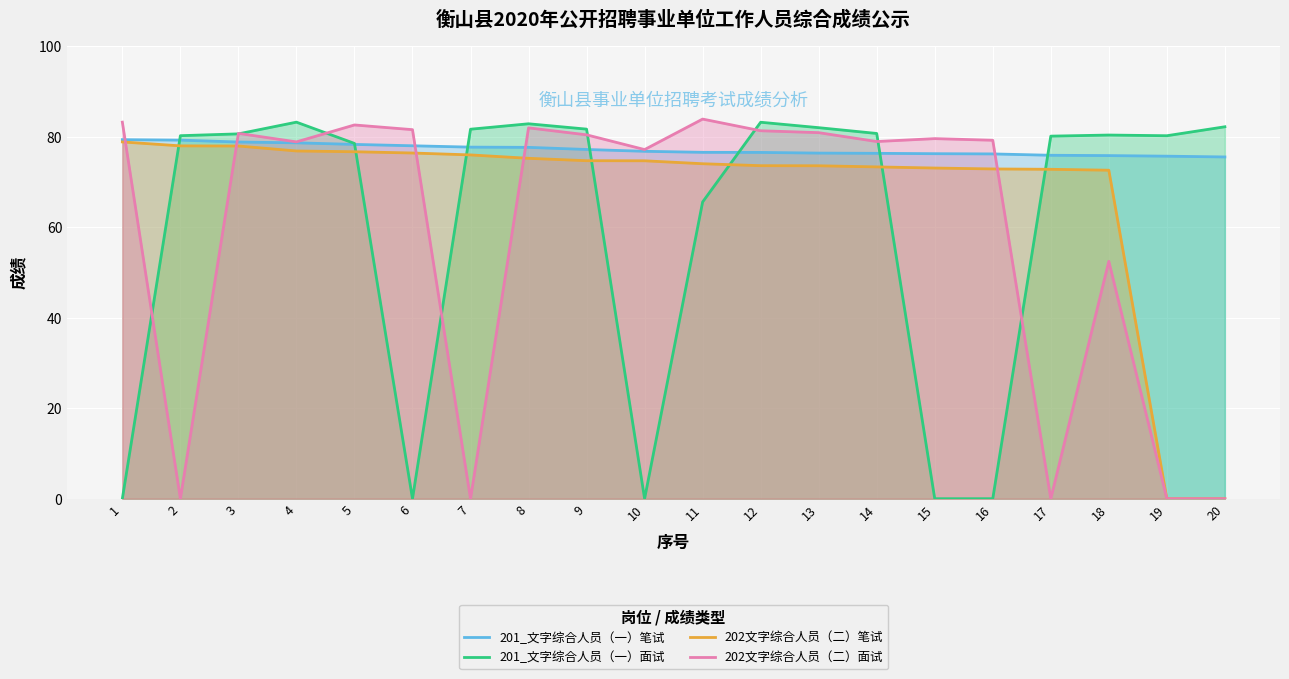

Does the chart display data point markers on the line(s)?

No